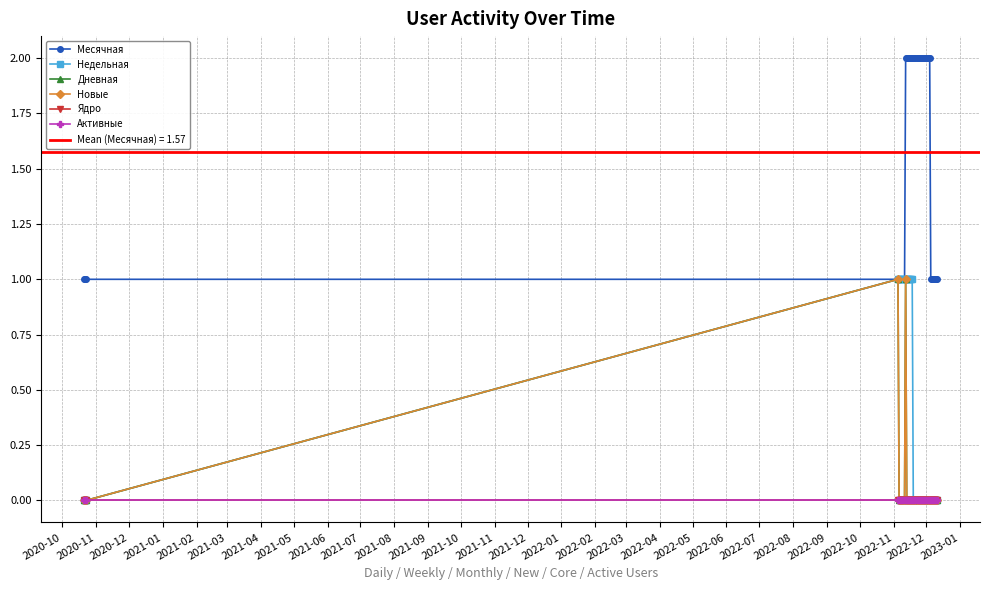

How many distinct data groups are displayed?

6